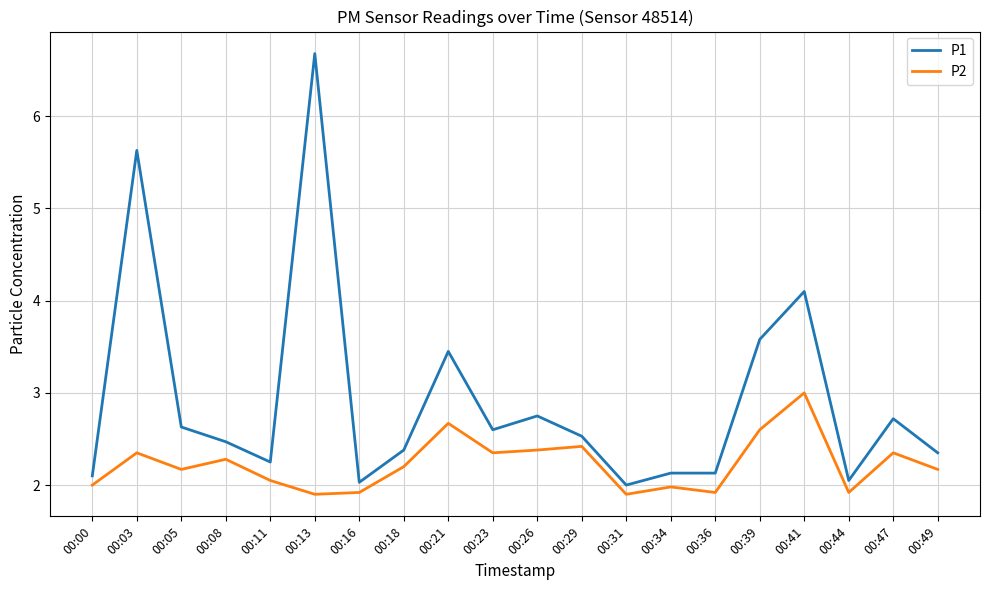

True or false: P2 has a value of 3.1 at 00:31.

False